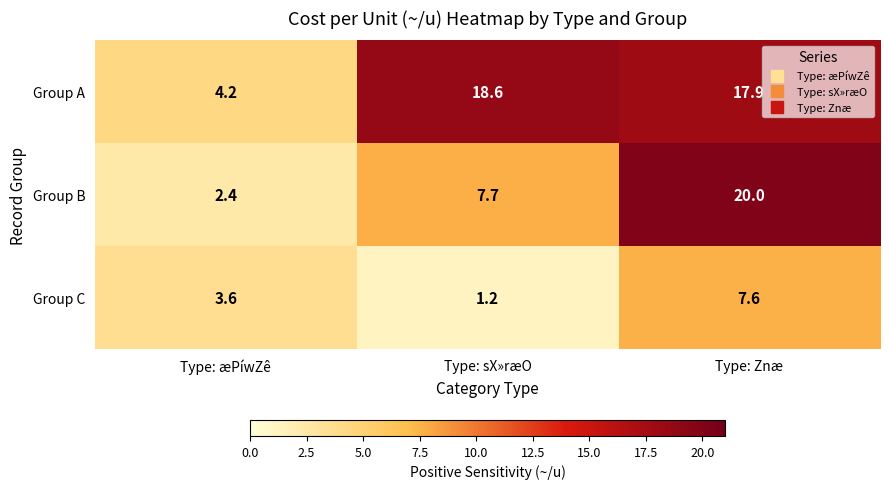

The Group B series shows 7.7 at Type: sX»ræO. True or false?

True